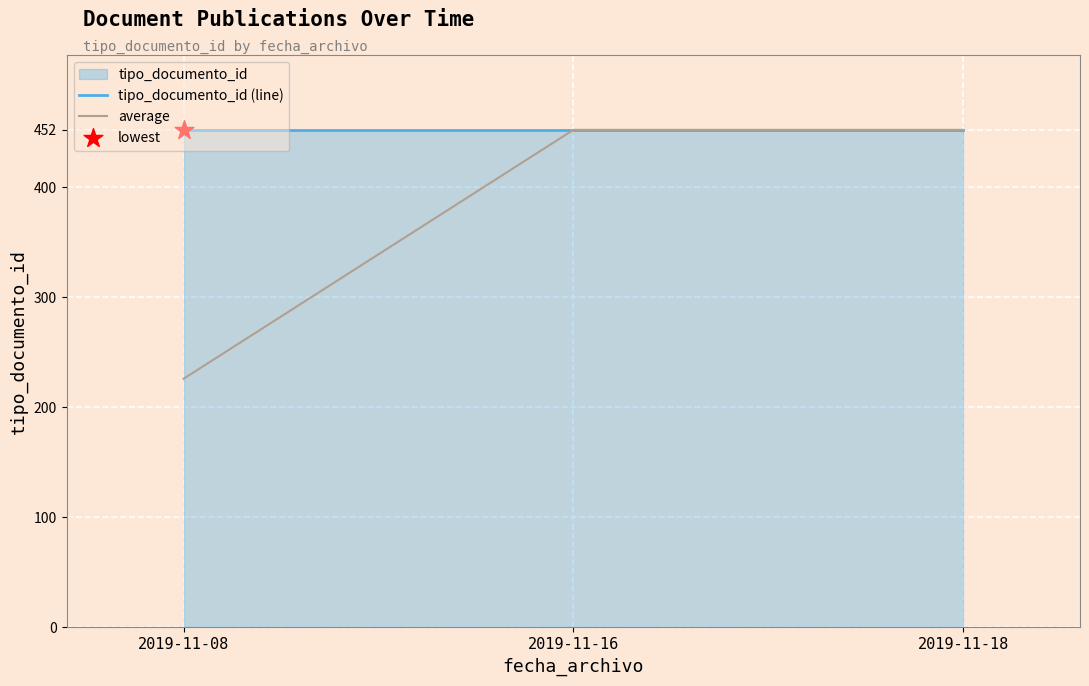

What is the total value across all series at 2019-11-16?

904